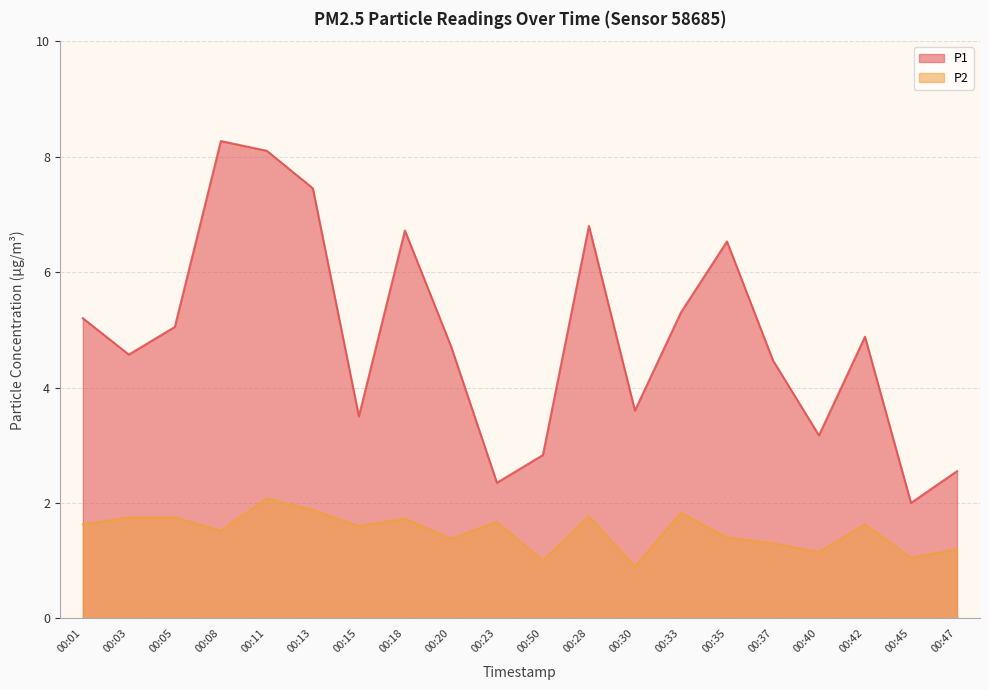

What is the sum of all P1 values?

98.1